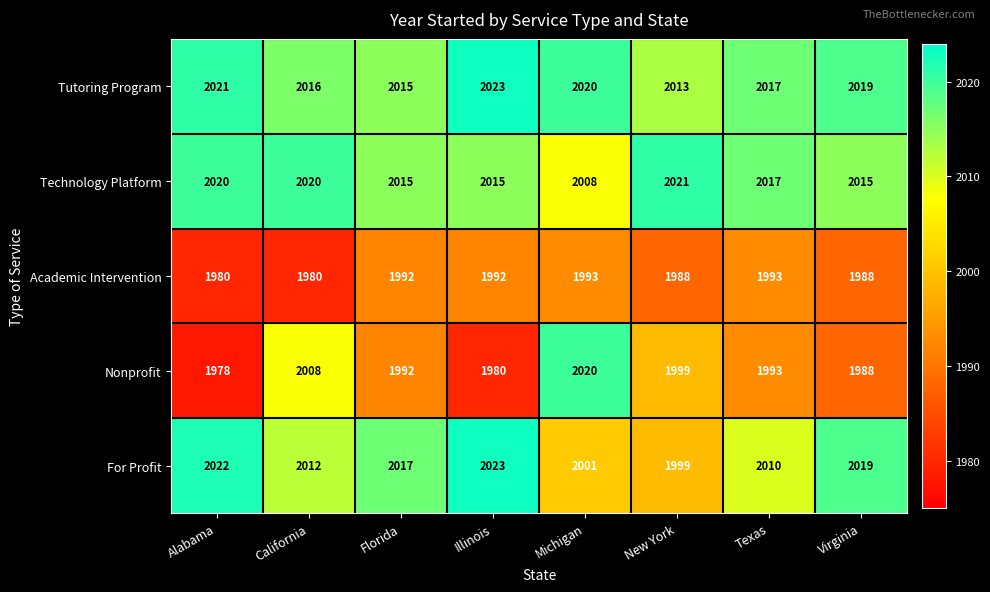

Which series has the largest range (max minus min)?

Nonprofit